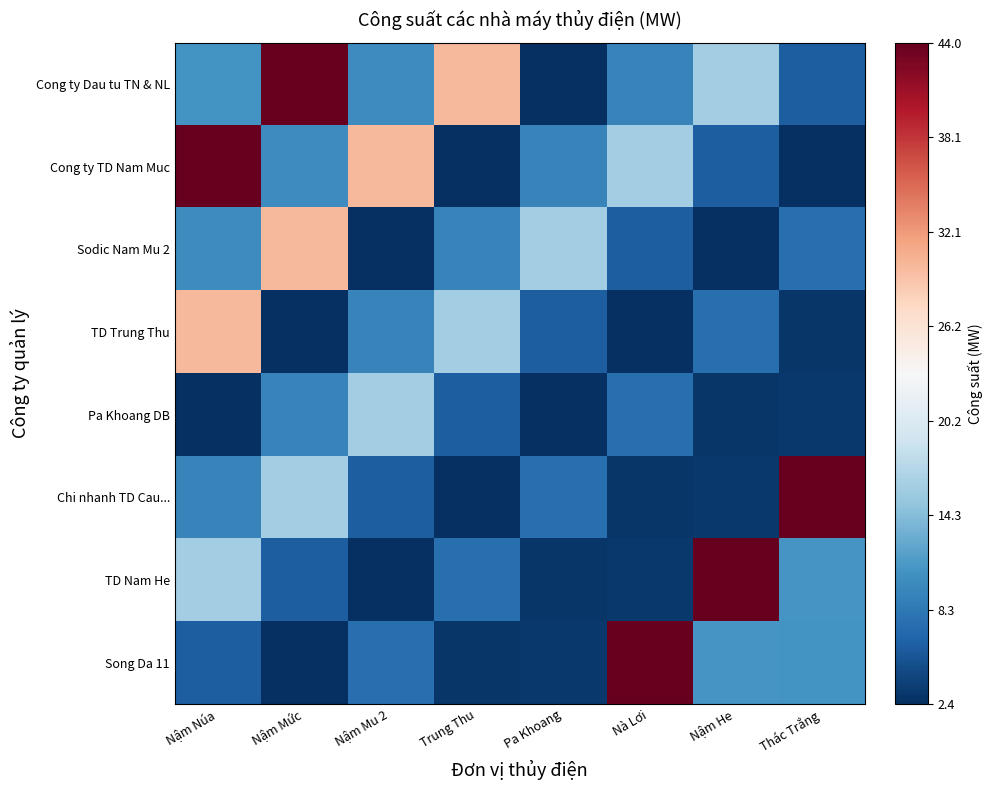

Reading left to right, transcribe all the data shown in this chart.

Cong ty Dau tu TN & NL: Nậm Núa=10.8	Nậm Mức=44.0	Nậm Mu 2=10.2	Trung Thu=30.0	Pa Khoang=2.4	Nà Lơi=9.3	Nậm He=16.0	Thác Trắng=6.0
Cong ty TD Nam Muc: Nậm Núa=44.0	Nậm Mức=10.2	Nậm Mu 2=30.0	Trung Thu=2.4	Pa Khoang=9.3	Nà Lơi=16.0	Nậm He=6.0	Thác Trắng=2.4
Sodic Nam Mu 2: Nậm Núa=10.2	Nậm Mức=30.0	Nậm Mu 2=2.4	Trung Thu=9.3	Pa Khoang=16.0	Nà Lơi=6.0	Nậm He=2.4	Thác Trắng=7.5
TD Trung Thu: Nậm Núa=30.0	Nậm Mức=2.4	Nậm Mu 2=9.3	Trung Thu=16.0	Pa Khoang=6.0	Nà Lơi=2.4	Nậm He=7.5	Thác Trắng=3.0
Pa Khoang DB: Nậm Núa=2.4	Nậm Mức=9.3	Nậm Mu 2=16.0	Trung Thu=6.0	Pa Khoang=2.4	Nà Lơi=7.5	Nậm He=3.0	Thác Trắng=3.2
Chi nhanh TD Cau...: Nậm Núa=9.3	Nậm Mức=16.0	Nậm Mu 2=6.0	Trung Thu=2.4	Pa Khoang=7.5	Nà Lơi=3.0	Nậm He=3.2	Thác Trắng=44.0
TD Nam He: Nậm Núa=16.0	Nậm Mức=6.0	Nậm Mu 2=2.4	Trung Thu=7.5	Pa Khoang=3.0	Nà Lơi=3.2	Nậm He=44.0	Thác Trắng=11.0
Song Da 11: Nậm Núa=6.0	Nậm Mức=2.4	Nậm Mu 2=7.5	Trung Thu=3.0	Pa Khoang=3.2	Nà Lơi=44.0	Nậm He=11.0	Thác Trắng=10.8